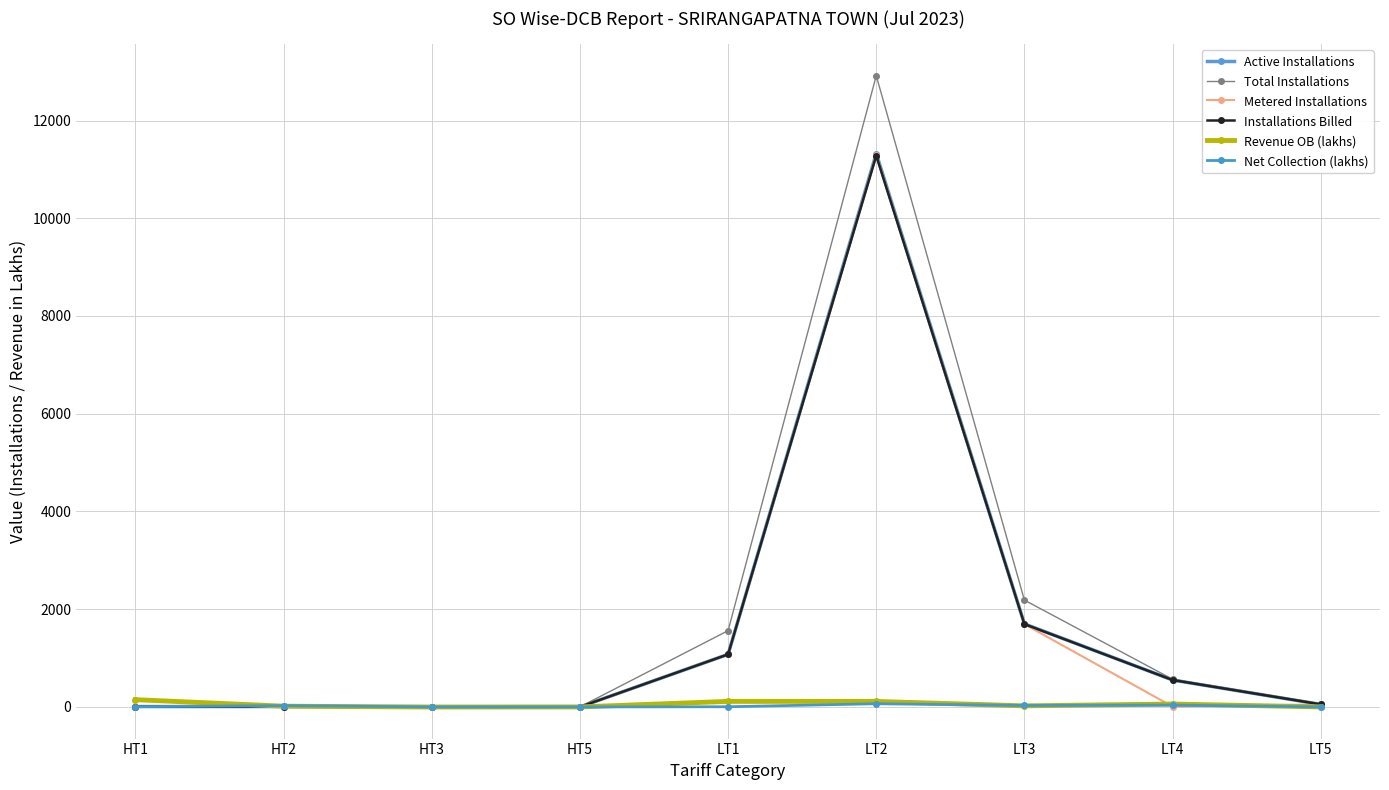

Does the chart display data point markers on the line(s)?

Yes